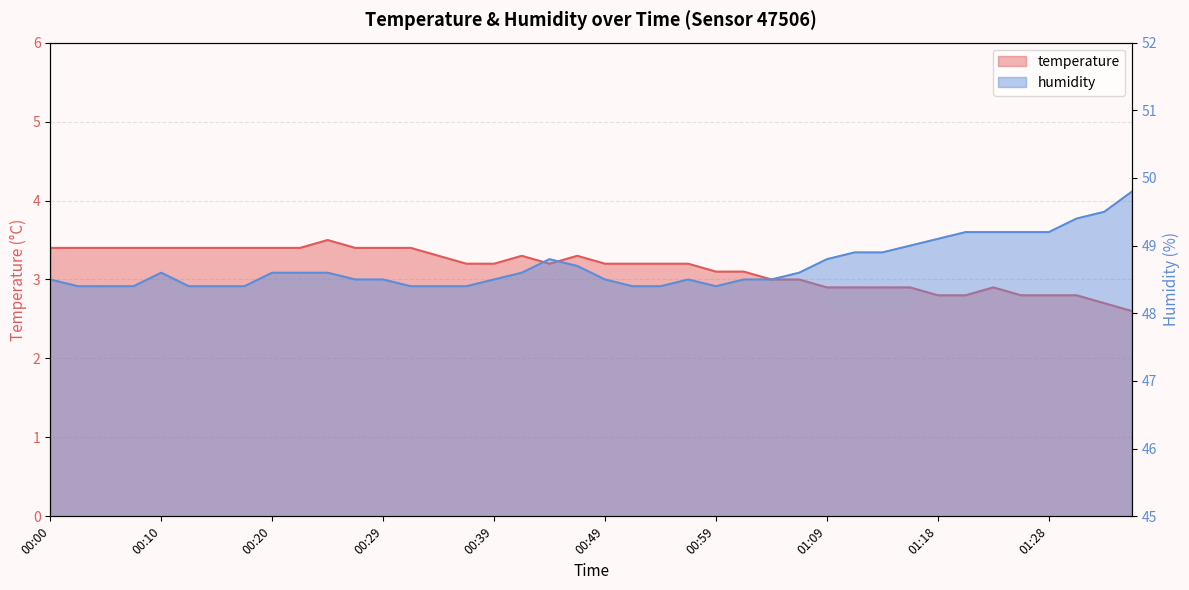

How many series are shown in this chart?

2